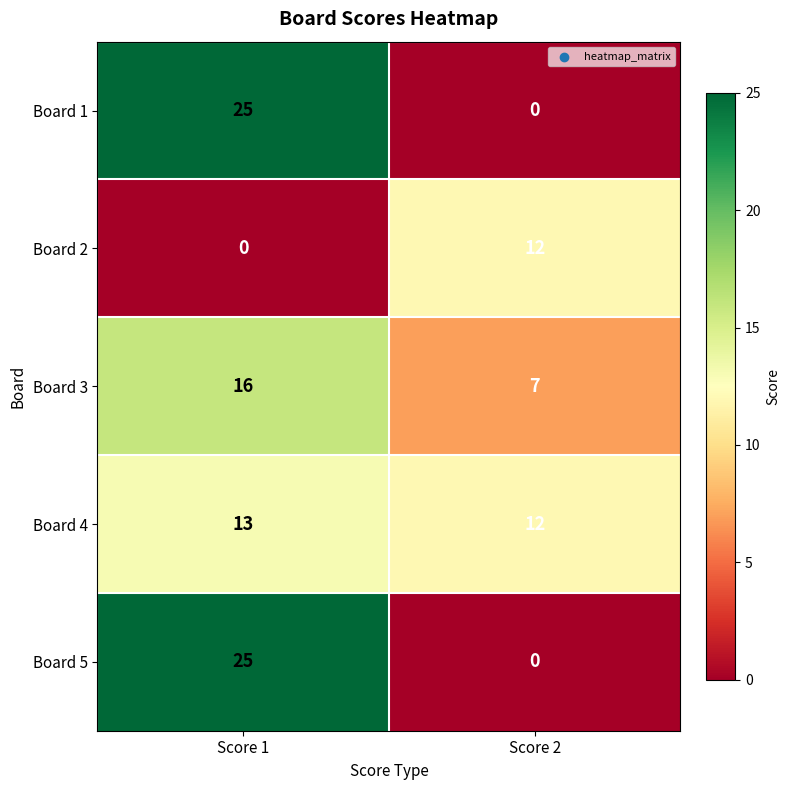

What is the approximate value of Board 2 at Score 2?

12